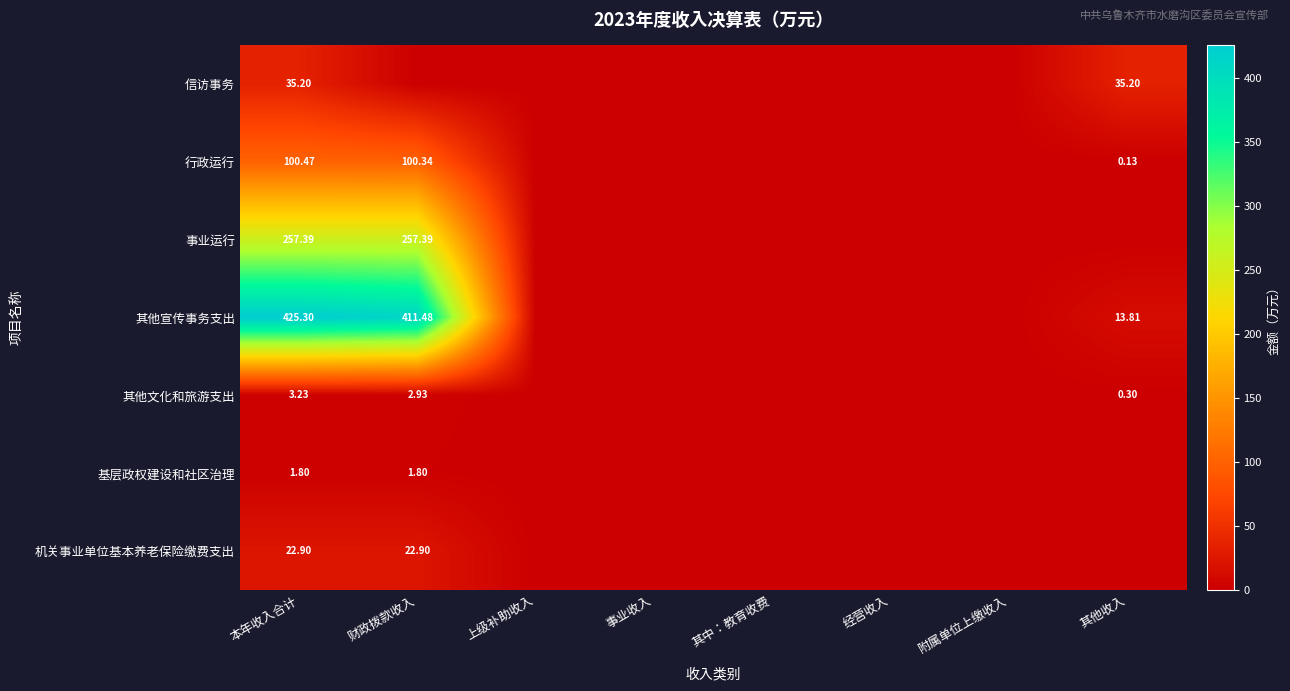

Is the value of 其他宣传事务支出 at 其他收入 greater than the value of 机关事业单位基本养老保险缴费支出 at 财政拨款收入?

No